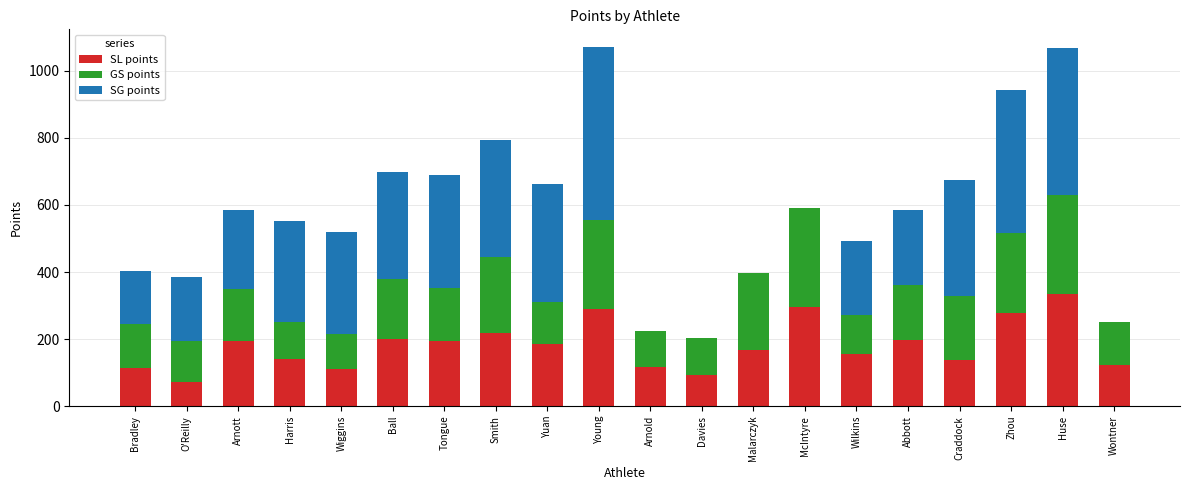

The SL points series shows 49.7 at Wontner. True or false?

False